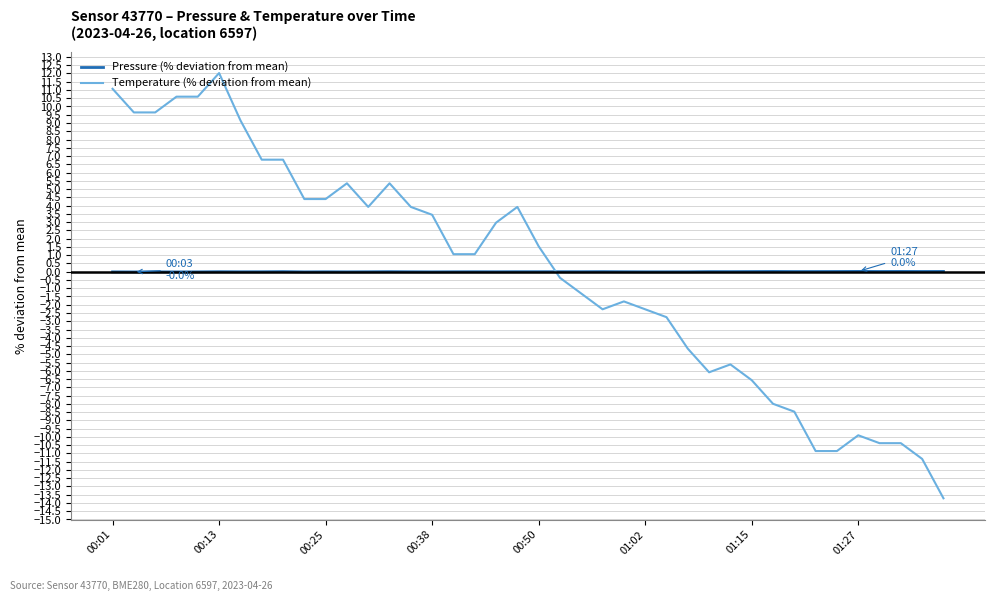

List the series in order of their peak value, highest first.

Temperature (% deviation from mean), Pressure (% deviation from mean)